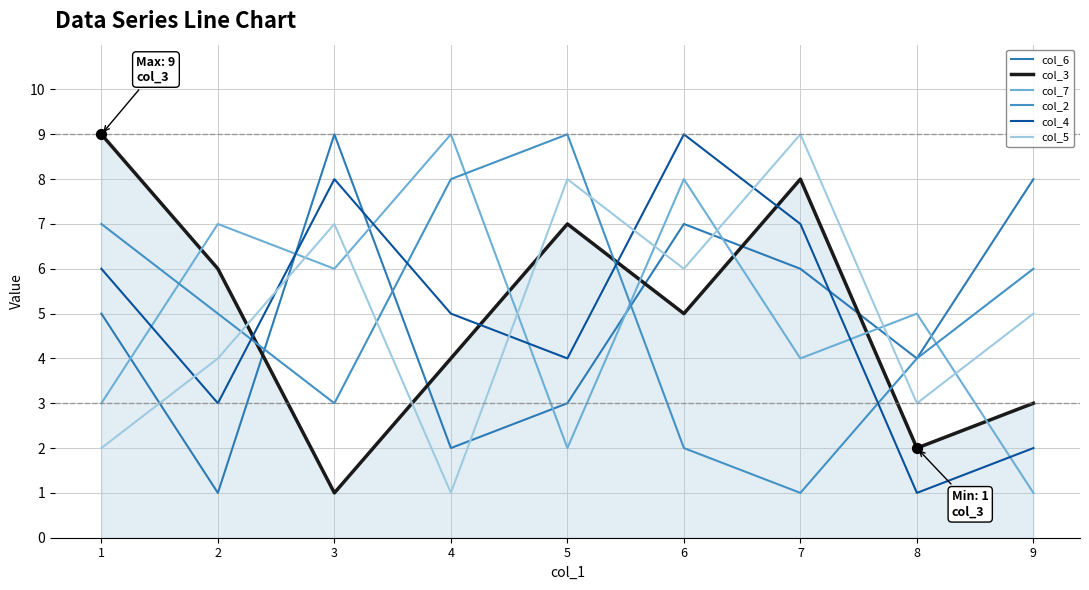

Is the value of col_3 at 3 greater than the value of col_4 at 9?

No